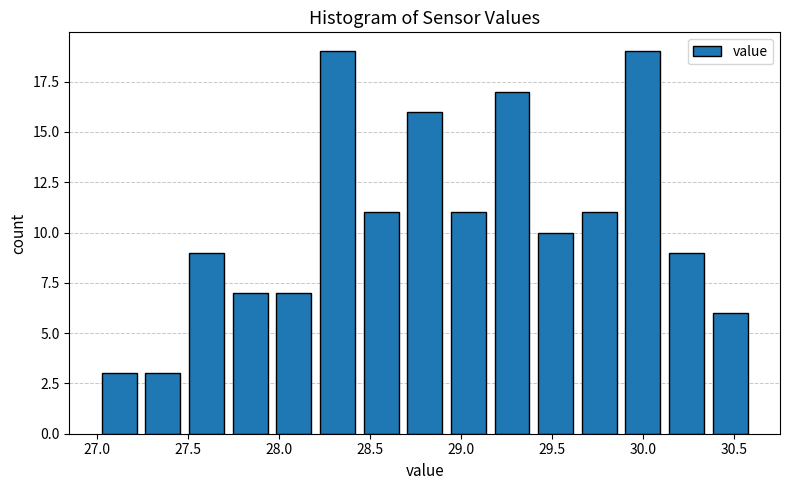

How tall is the bar that spans 28.20 to 28.44 on the x-axis? Neither the bar edges nor the heights are printed on the chart, so give them approximately, as read against the axes.

19